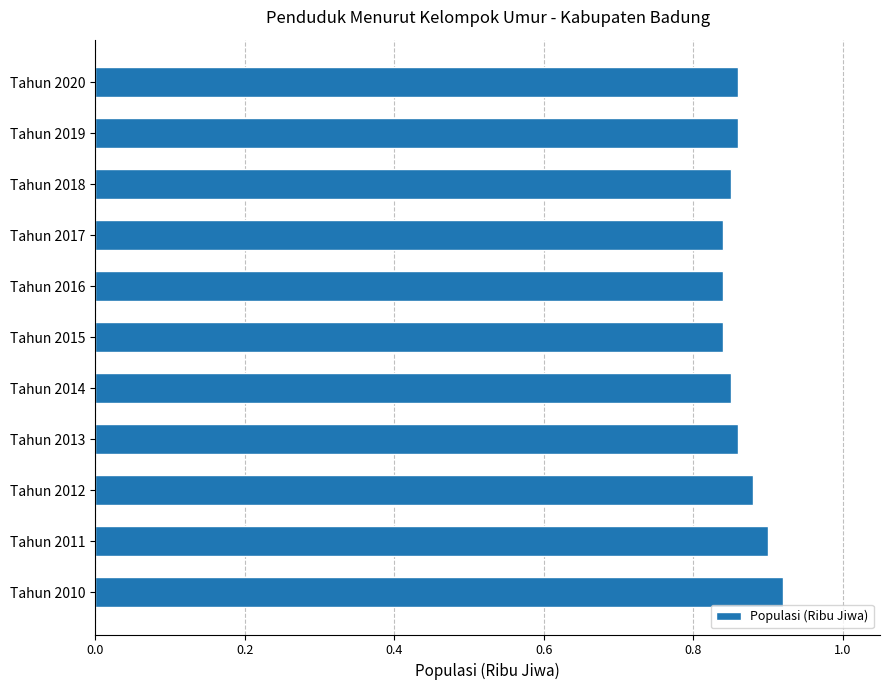

How many series are shown in this chart?

1